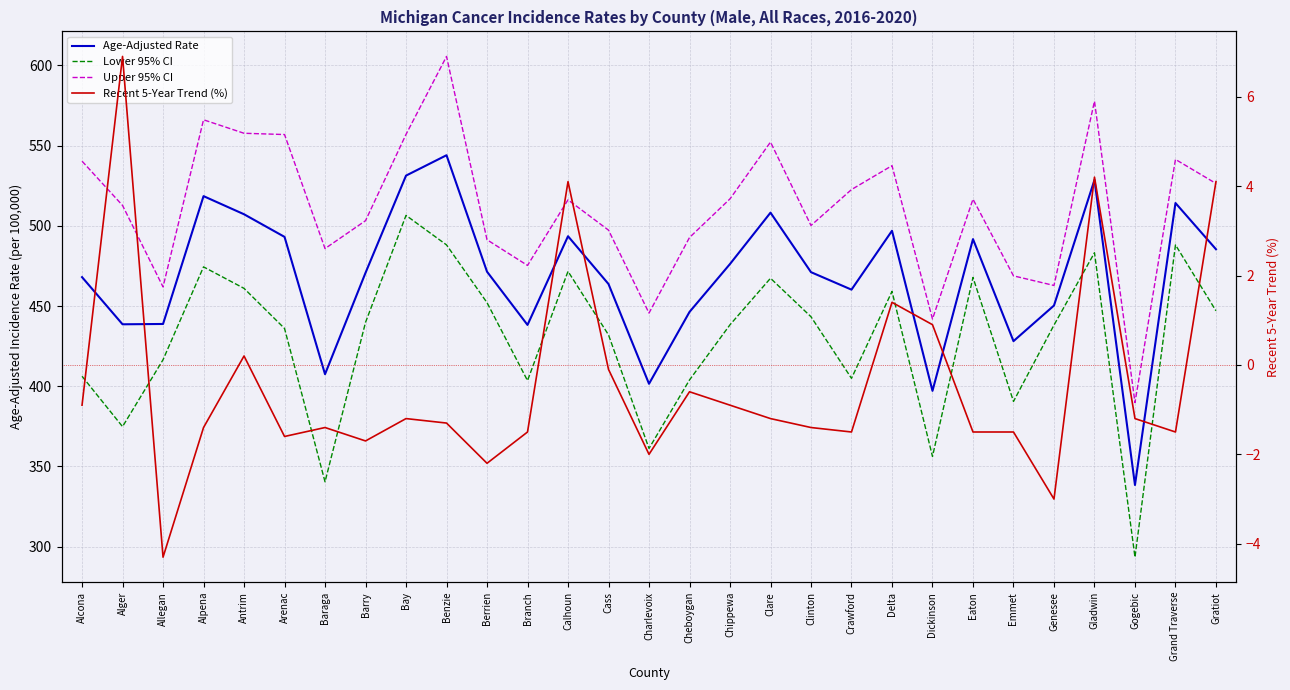

At how many categories does at least one series exceed 29?

29